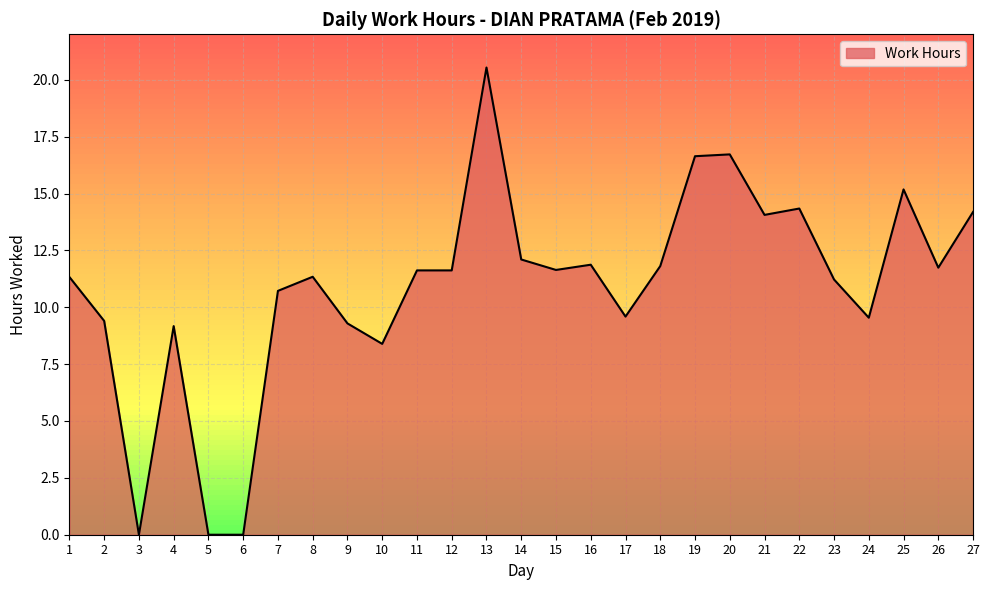

What is the difference between the values at 25 and 19?

1.5